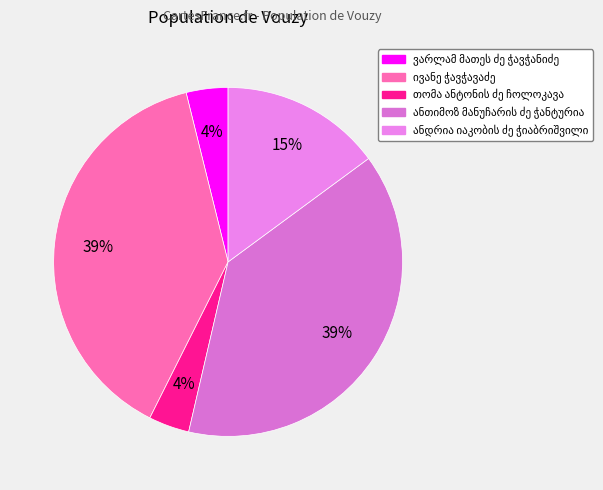

Count the number of slices in the pie.

5